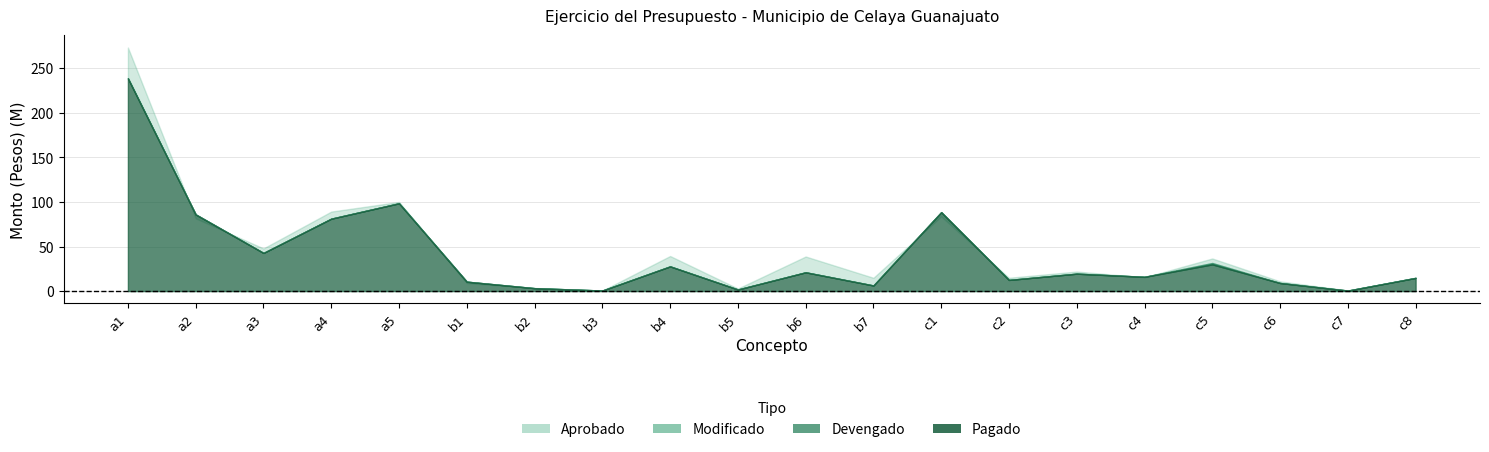

Reading left to right, transcribe all the data shown in this chart.

Modificado: a1=238920119.5	a2=86081800.8	a3=42851451.2	a4=81314620.0	a5=98609947.9	b1=10584837.5	b2=3280021.4	b3=630702.4	b4=27751207.6	b5=1802601.7	b6=21098587.6	b7=6299859.4	c1=88647119.0	c2=12535763.0	c3=19563965.5	c4=16084968.2	c5=31539433.4	c6=9097206.4	c7=580307.1	c8=14824827.6
Aprobado: a1=273470077.8	a2=81593037.2	a3=47901009.2	a4=89273961.0	a5=100078539.3	b1=8974685.0	b2=3440000.0	b3=510000.0	b4=39396350.0	b5=2852000.0	b6=38827500.0	b7=14928170.0	c1=83833629.1	c2=14928627.8	c3=21927212.0	c4=15469100.0	c5=36631283.9	c6=10935200.0	c7=688900.0	c8=14971500.0
Devengado: a1=238920119.5	a2=86081800.8	a3=42851451.2	a4=81314620.0	a5=98609947.9	b1=10584837.5	b2=3280021.4	b3=630702.4	b4=27751207.6	b5=1802601.7	b6=21098587.6	b7=6299859.4	c1=88647119.0	c2=12535763.0	c3=19563965.5	c4=16084968.2	c5=31539433.4	c6=9097206.4	c7=580307.1	c8=14824827.6
Pagado: a1=238920119.5	a2=86081800.8	a3=42851451.2	a4=81314620.0	a5=98609947.9	b1=10584837.5	b2=3280021.4	b3=630702.4	b4=27751207.6	b5=1799615.4	b6=21098587.6	b7=6299859.4	c1=88625110.5	c2=12535763.0	c3=19560452.4	c4=16005180.1	c5=30002433.4	c6=9082996.4	c7=580307.1	c8=14824827.6